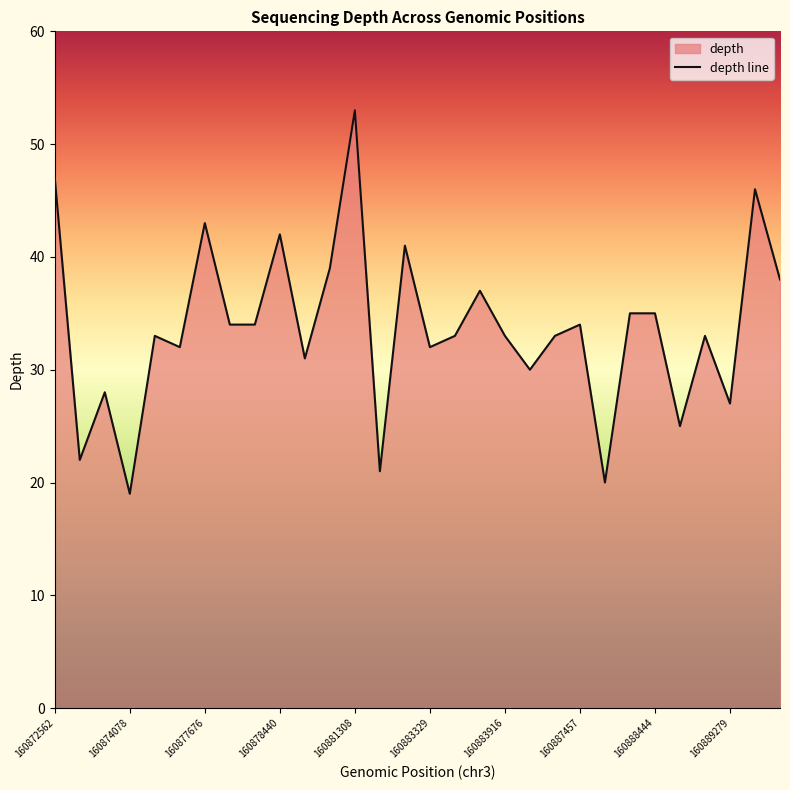

The value at 13 is 21. True or false?

True